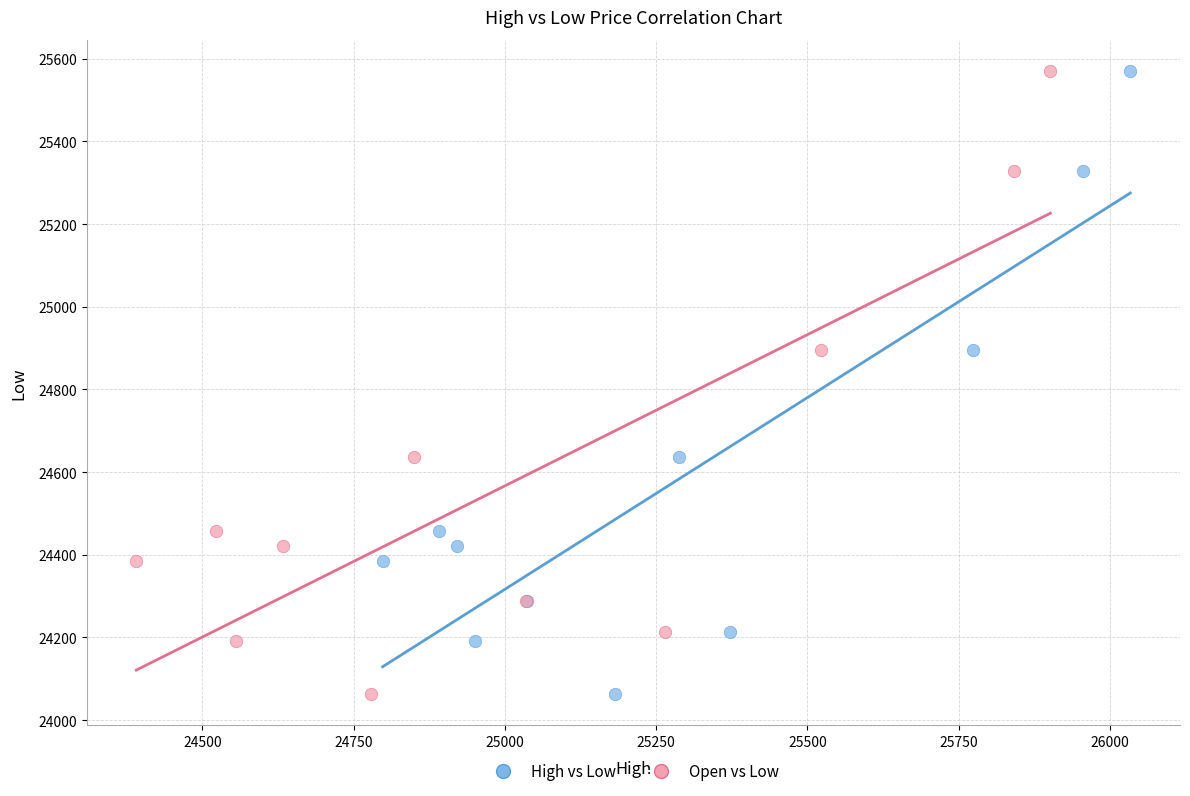

What are all the series names shown in the legend?

High vs Low, Open vs Low